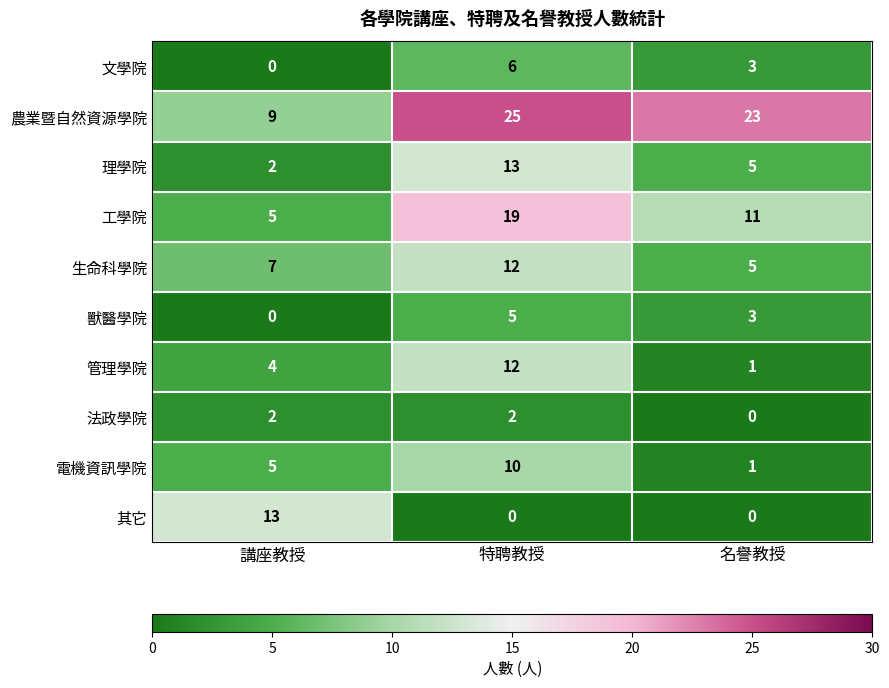

True or false: 法政學院 has a value of 2 at 講座教授.

True